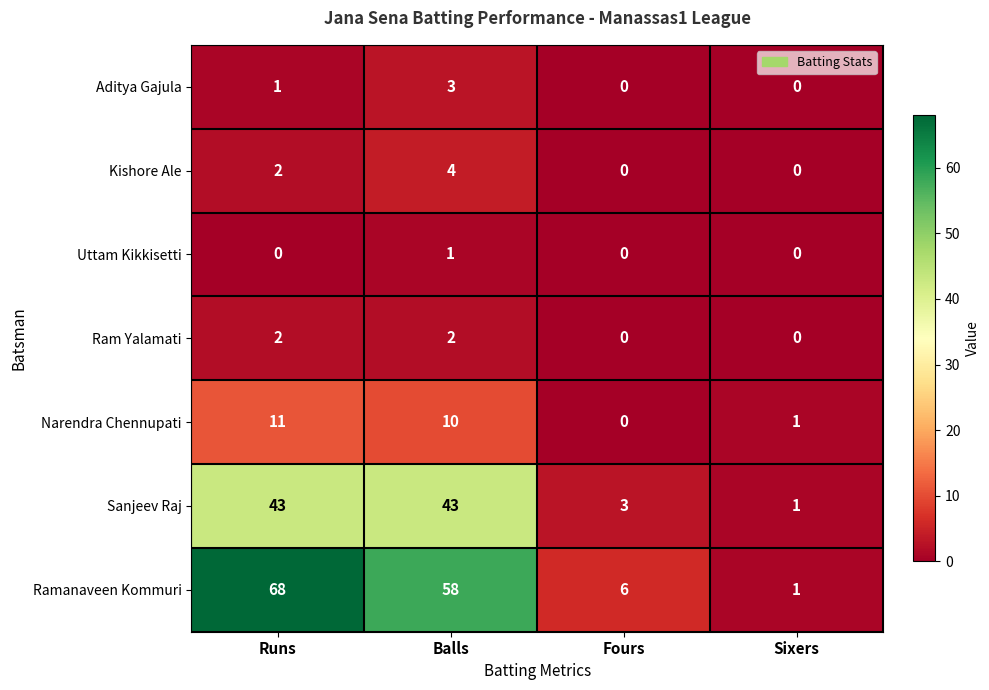

Reading left to right, extract all data points from this chart.

Aditya Gajula: Runs=1	Balls=3	Fours=0	Sixers=0
Kishore Ale: Runs=2	Balls=4	Fours=0	Sixers=0
Uttam Kikkisetti: Runs=0	Balls=1	Fours=0	Sixers=0
Ram Yalamati: Runs=2	Balls=2	Fours=0	Sixers=0
Narendra Chennupati: Runs=11	Balls=10	Fours=0	Sixers=1
Sanjeev Raj: Runs=43	Balls=43	Fours=3	Sixers=1
Ramanaveen Kommuri: Runs=68	Balls=58	Fours=6	Sixers=1